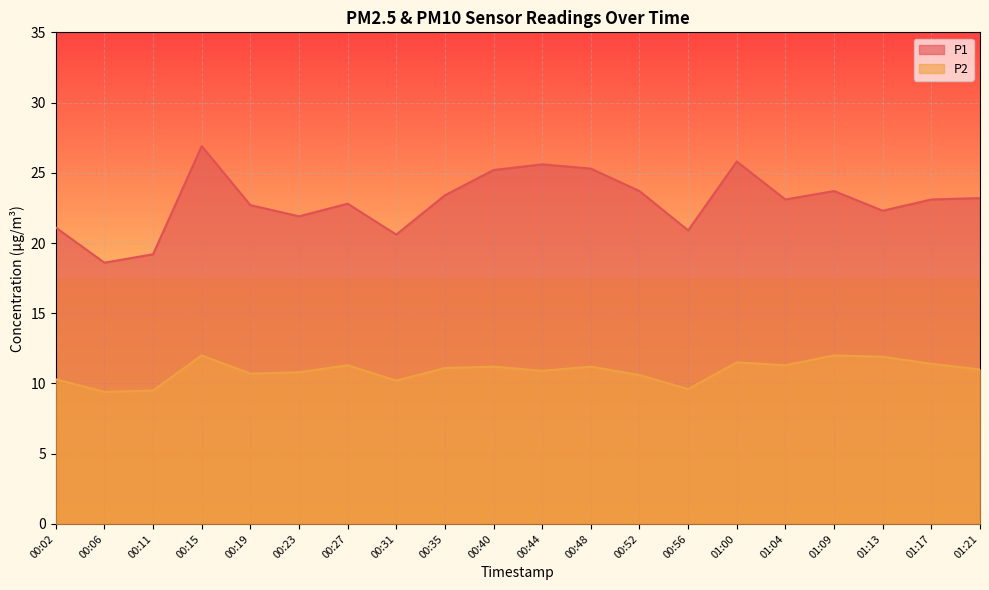

True or false: P2 has a value of 11.2 at 00:40.

True